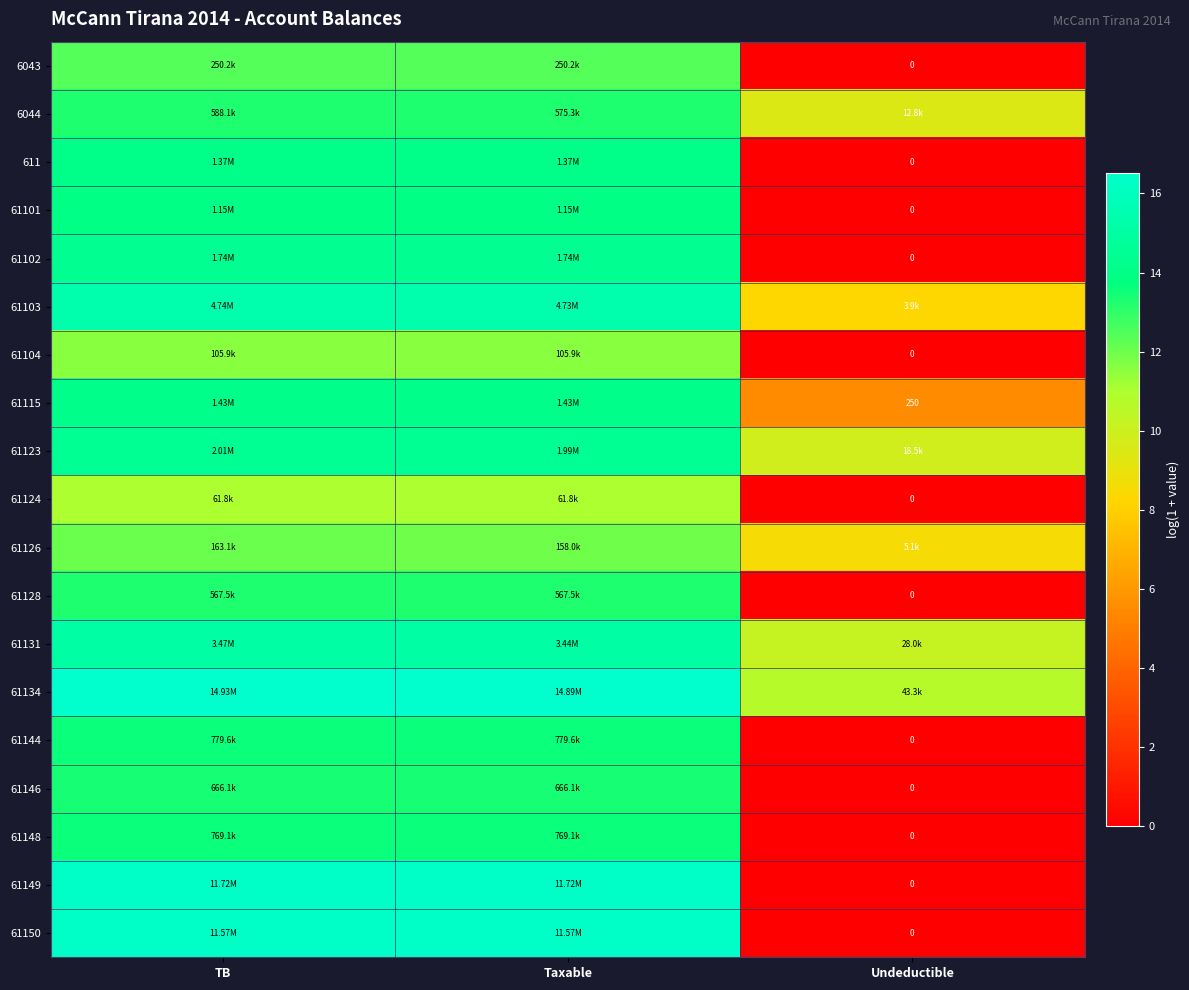

How many positive values does the 61102 series have?

2